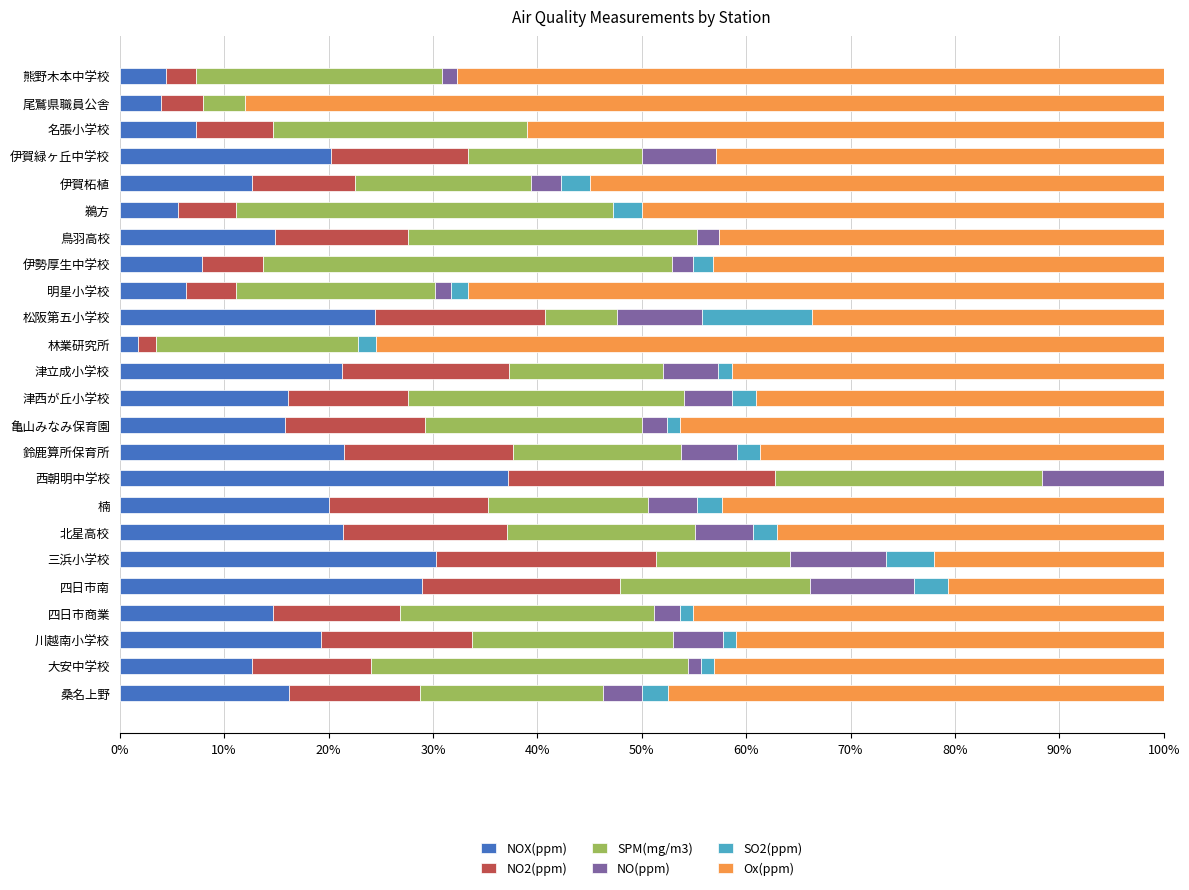

What are all the series names shown in the legend?

NOX(ppm), NO2(ppm), SPM(mg/m3), NO(ppm), SO2(ppm), Ox(ppm)